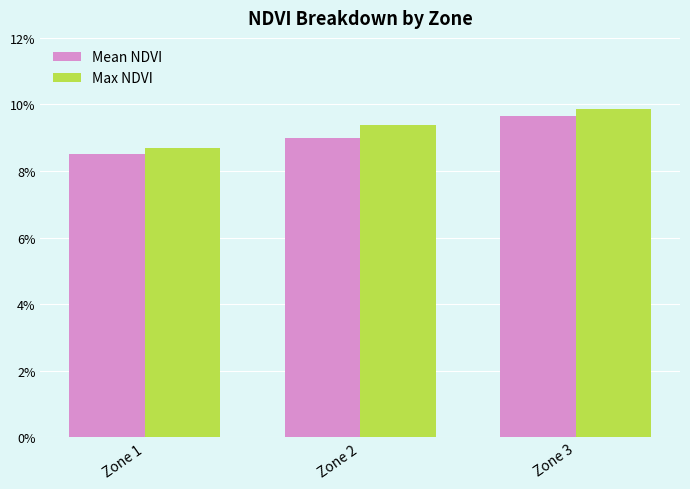

Rank the series at Zone 3 from lowest to highest value.

Mean NDVI, Max NDVI